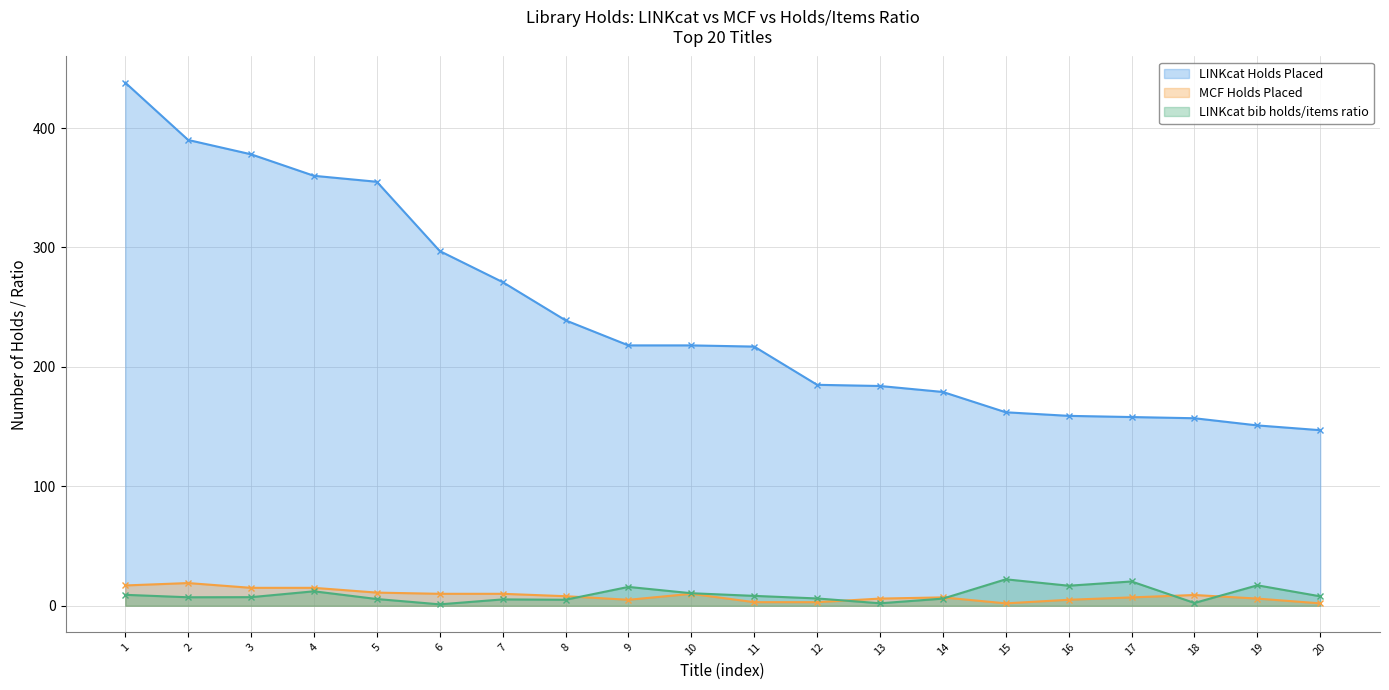

True or false: MCF Holds Placed and LINKcat Holds Placed cross at least once.

False